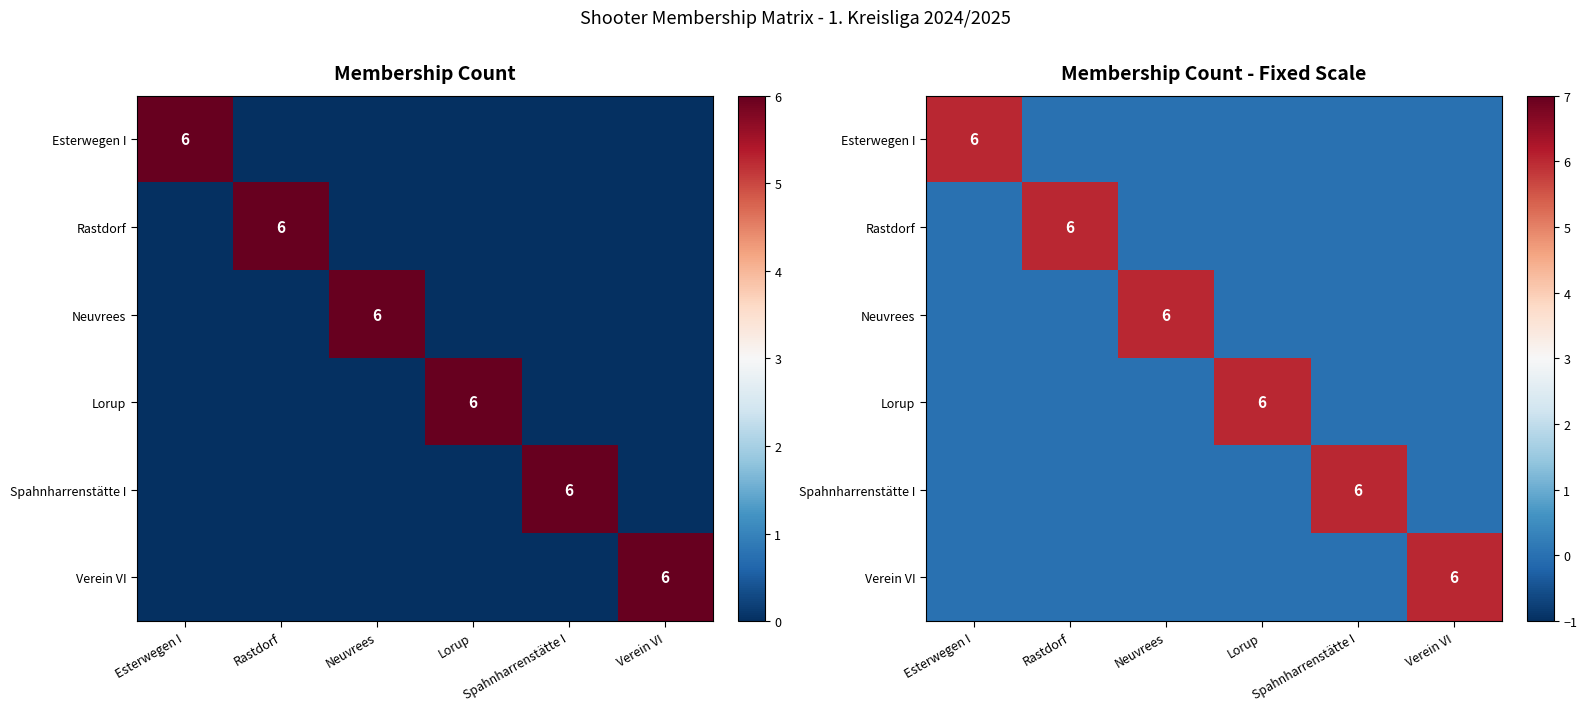

At Verein VI, list the series in order from smallest to largest.

Esterwegen I, Rastdorf, Neuvrees, Lorup, Spahnharrenstätte I, Verein VI